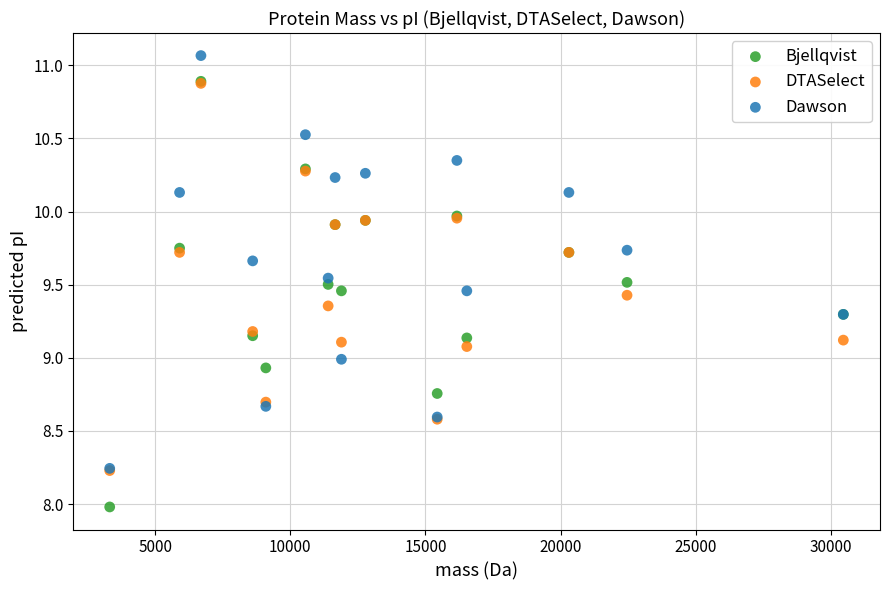

Which series reaches the maximum Y coordinate?

Dawson